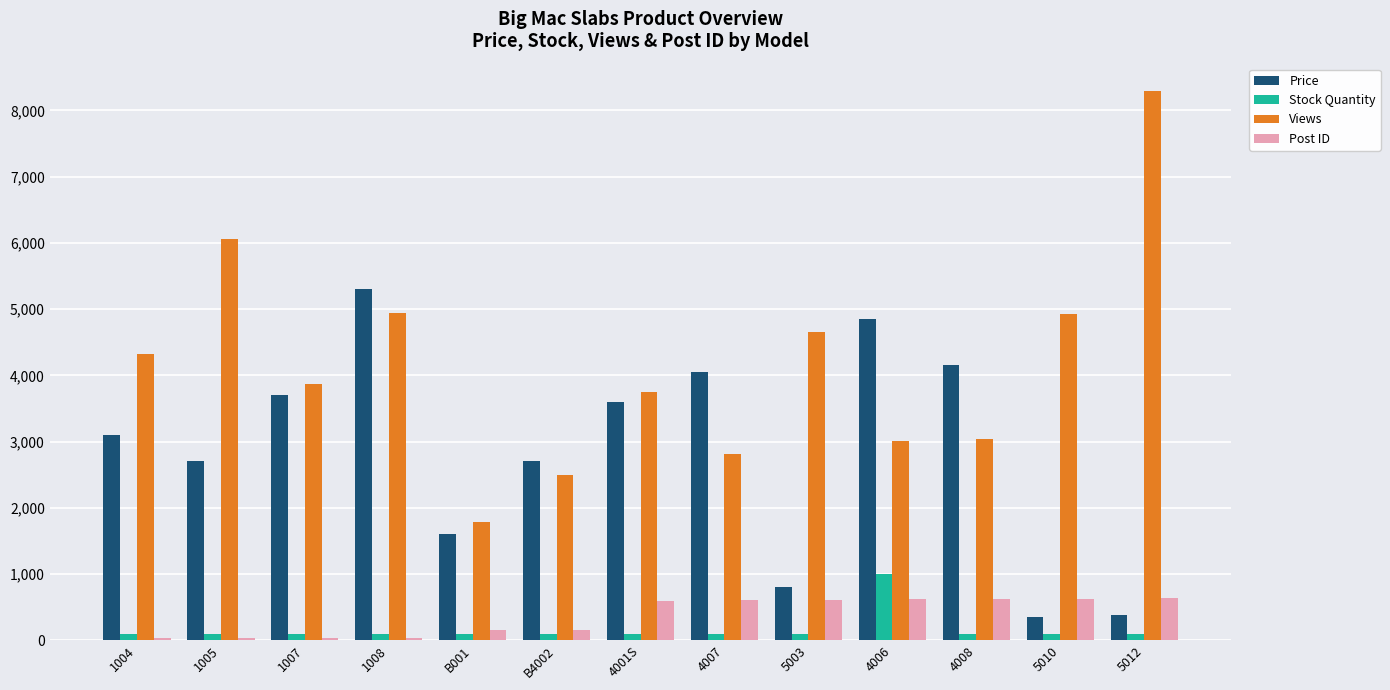

What is the label of the 1st bar from the left?

1004